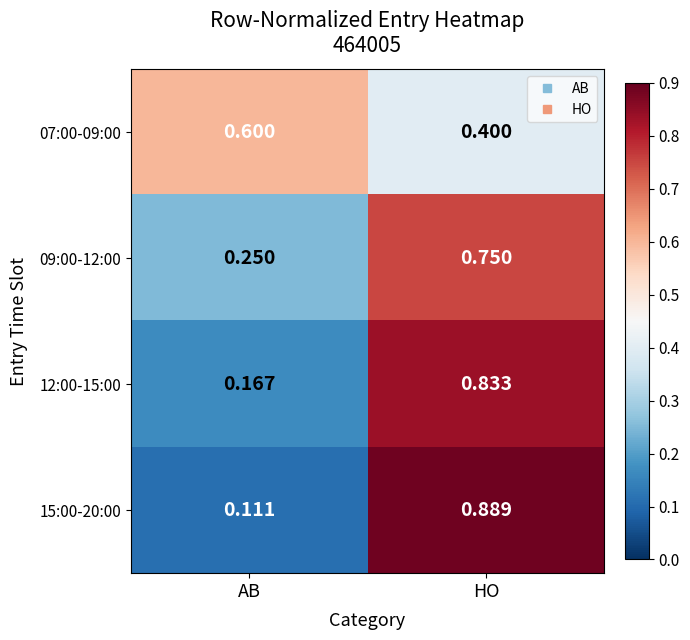

Rank the series by their maximum value, from highest to lowest.

15:00-20:00, 12:00-15:00, 09:00-12:00, 07:00-09:00